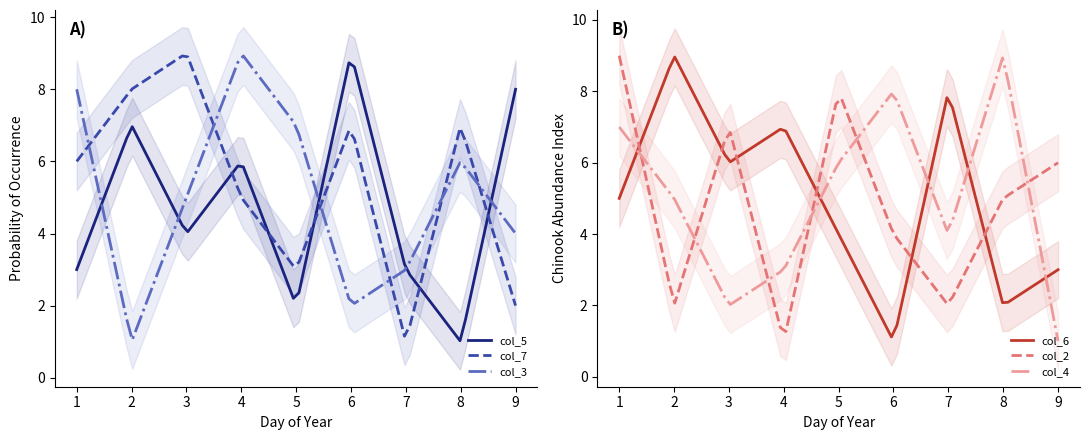

After their last crossing, which series has the higher values: col_5 or col_3?

col_5